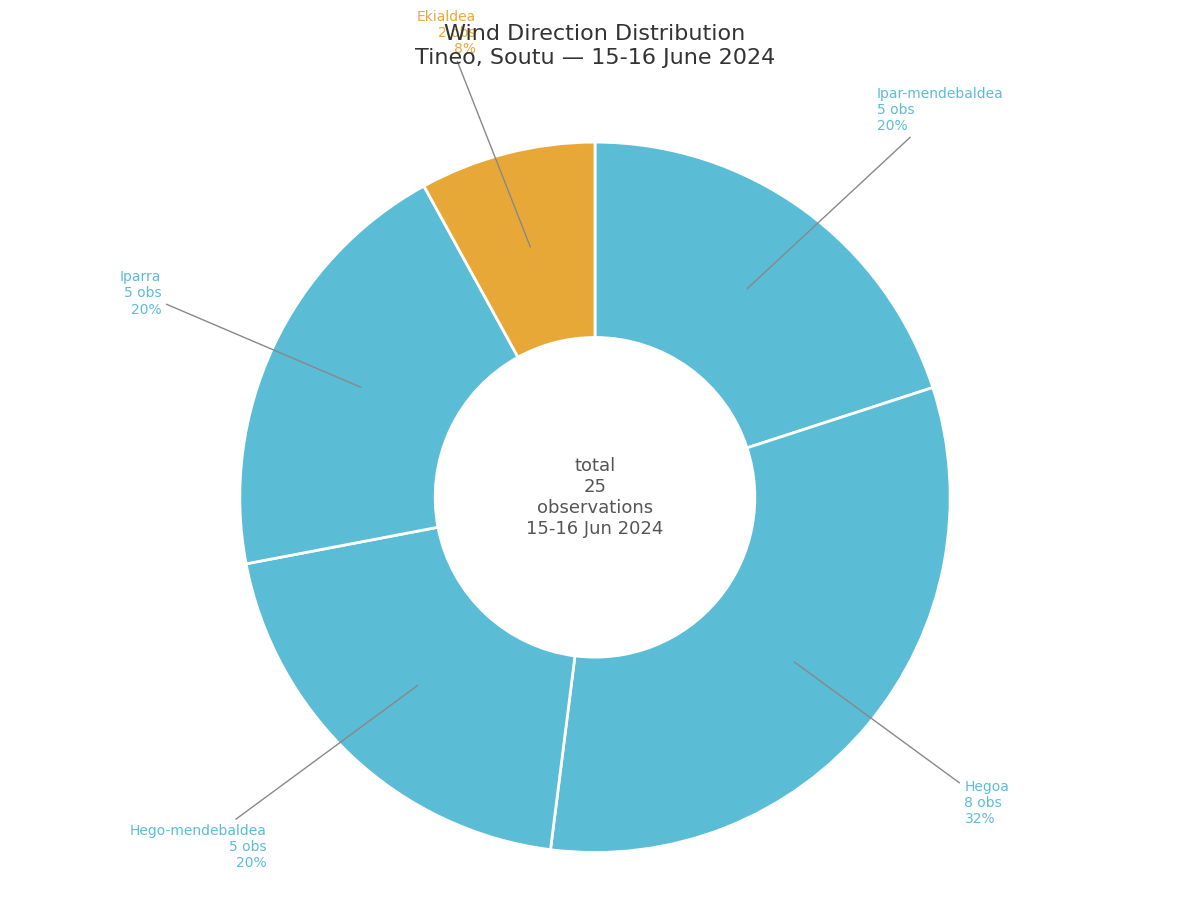

Do Hegoa and Ekialdea together represent more than half of the pie?

No